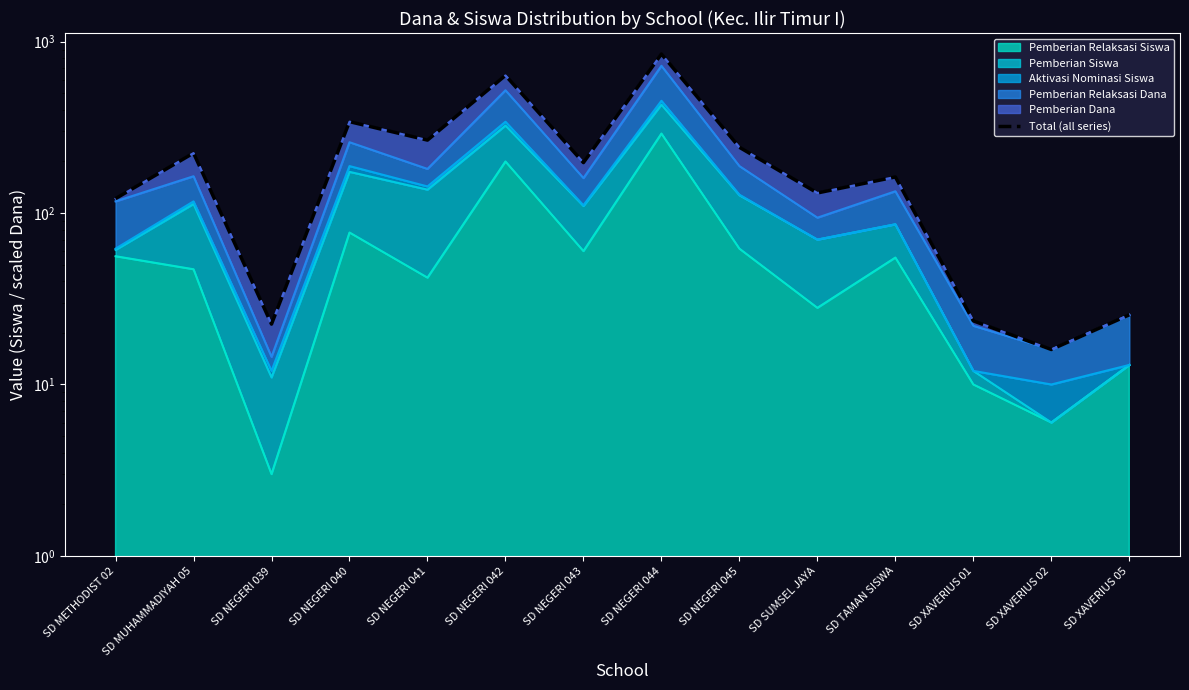

What is the label of the 1st point from the right?

SD XAVERIUS 05